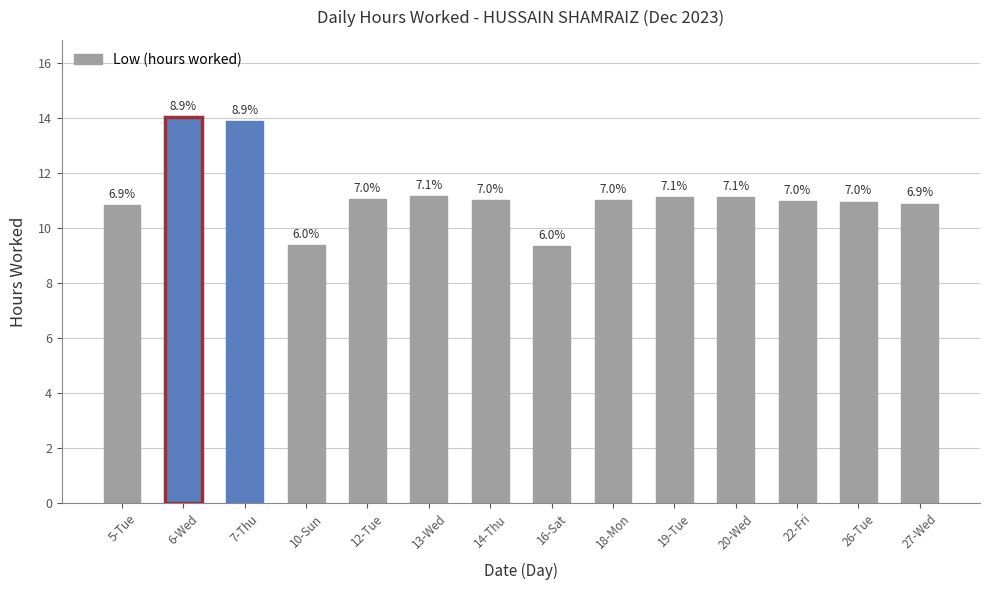

At which category does the chart reach its peak across all series?

6-Wed